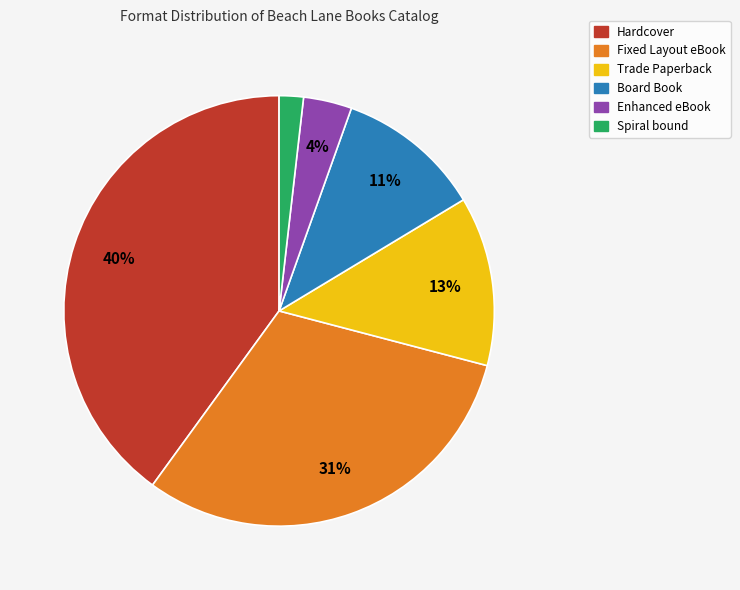

Count the number of slices in the pie.

6